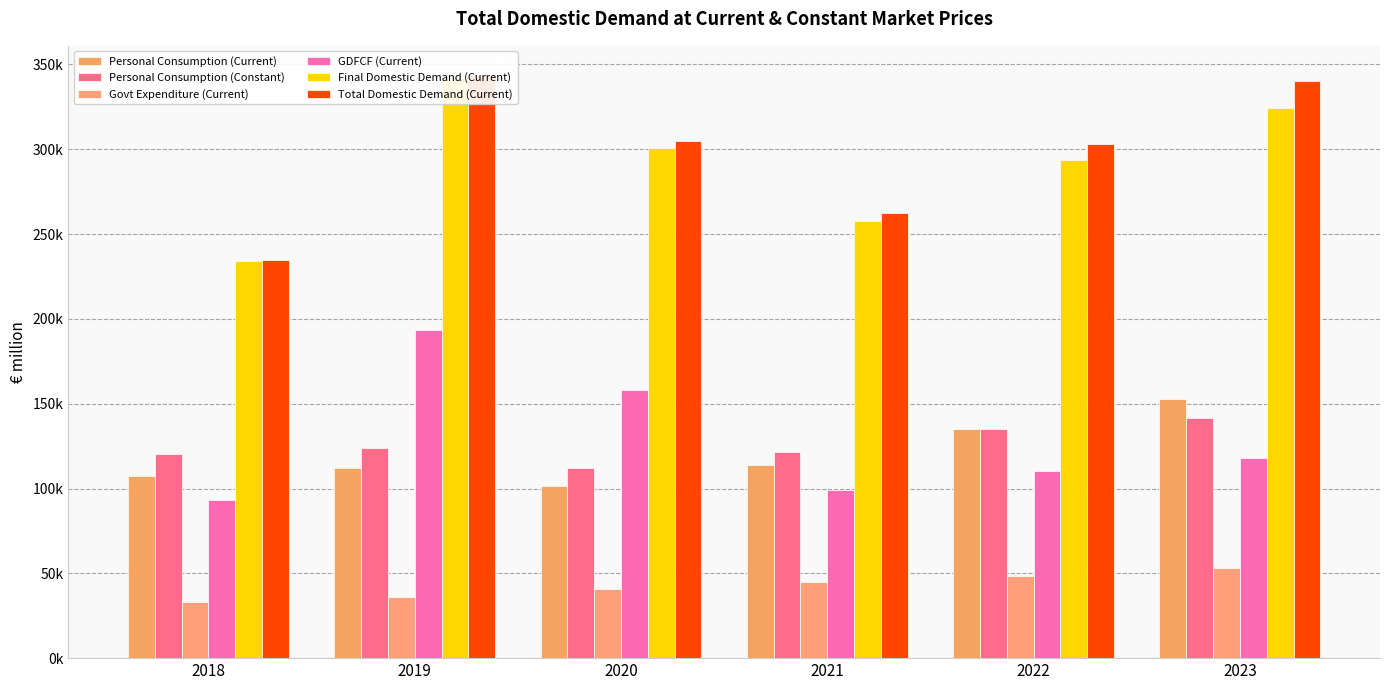

True or false: Final Domestic Demand (Current) has a value of 293872.3 at 2022.

True